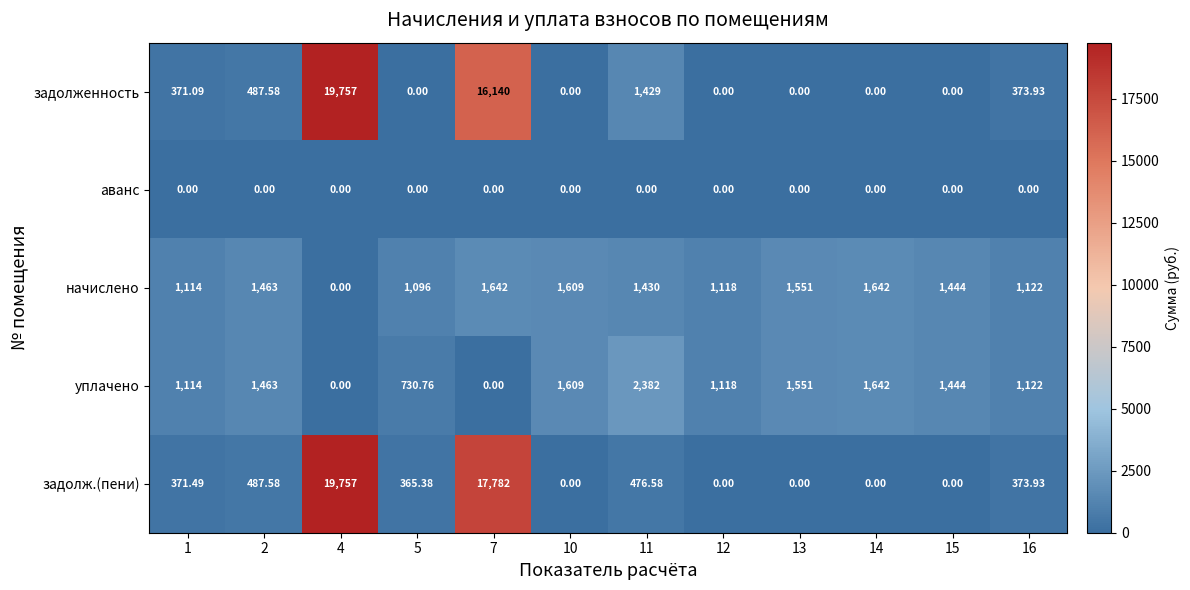

Which series has the largest total across all categories?

задолж.(пени)